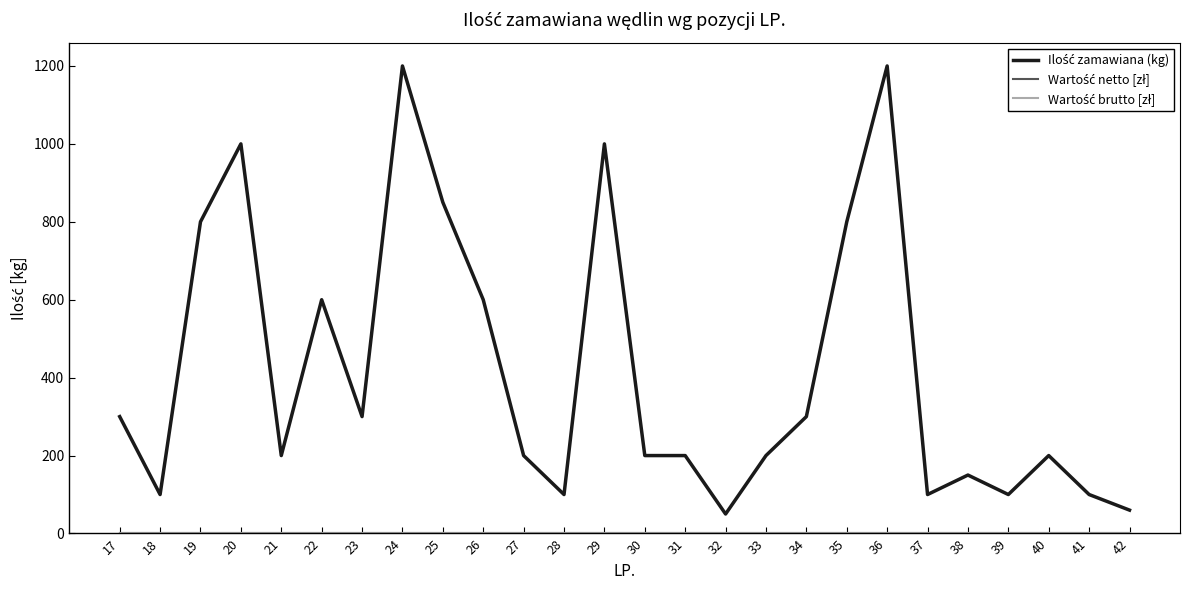

List the series in order of their peak value, highest first.

Ilość zamawiana (kg), Wartość netto [zł], Wartość brutto [zł]